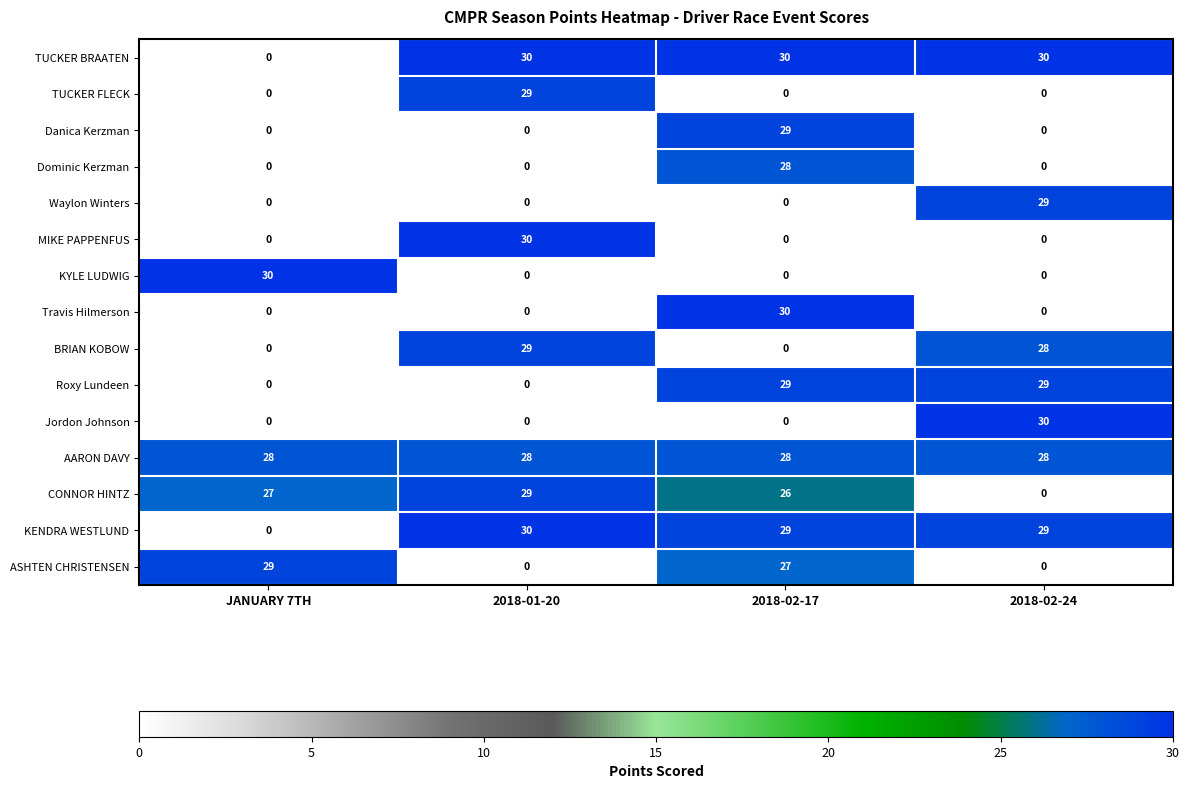

Where does the ASHTEN CHRISTENSEN series first go above 27?

JANUARY 7TH